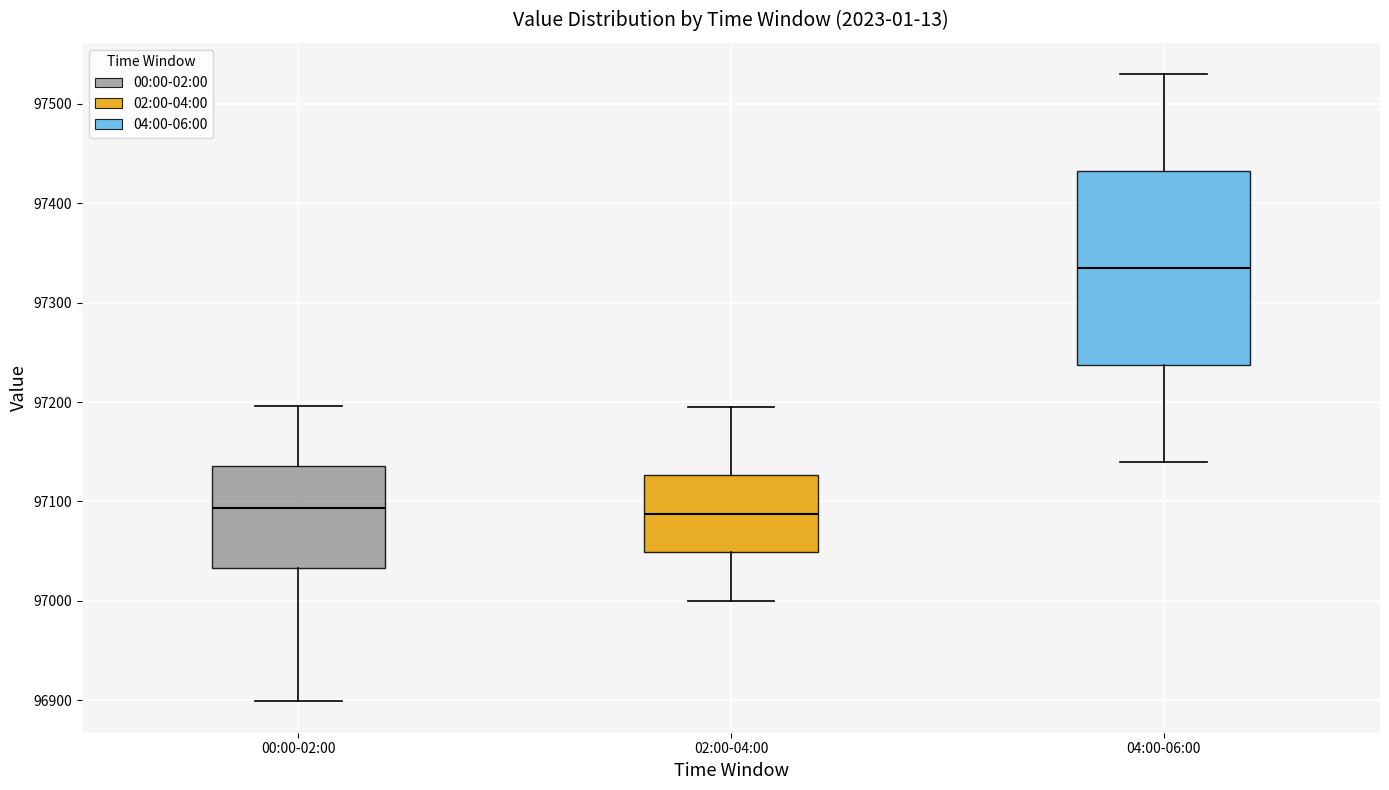

Reading left to right, transcribe this box plot: for each box, give where its median line is, the range the box spans, and where its two whiskers end, as read against the y-axis. The values are not printed on the chart, so give them approximately, as read against the axis.

00:00-02:00: median 97090, box 97030 to 97140, whiskers 96900 to 97200
02:00-04:00: median 97090, box 97050 to 97130, whiskers 97000 to 97200
04:00-06:00: median 97340, box 97240 to 97430, whiskers 97140 to 97530